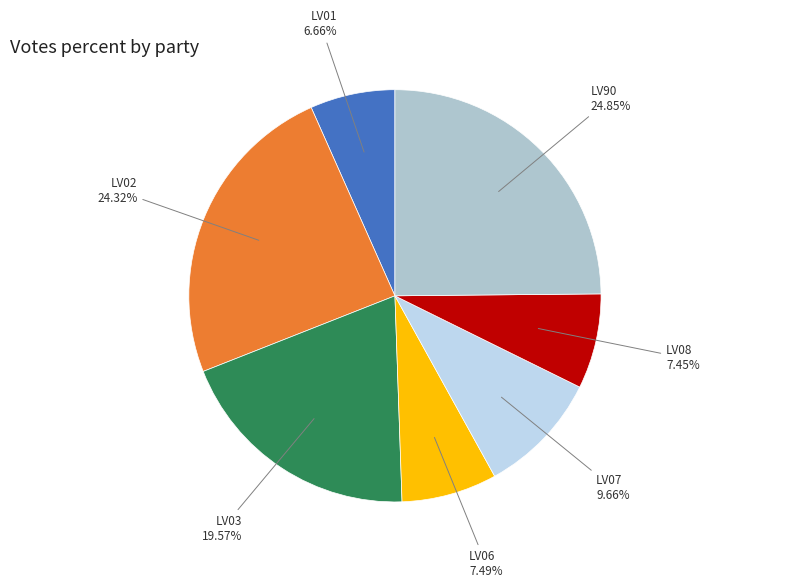

How many slices are in this pie chart?

7